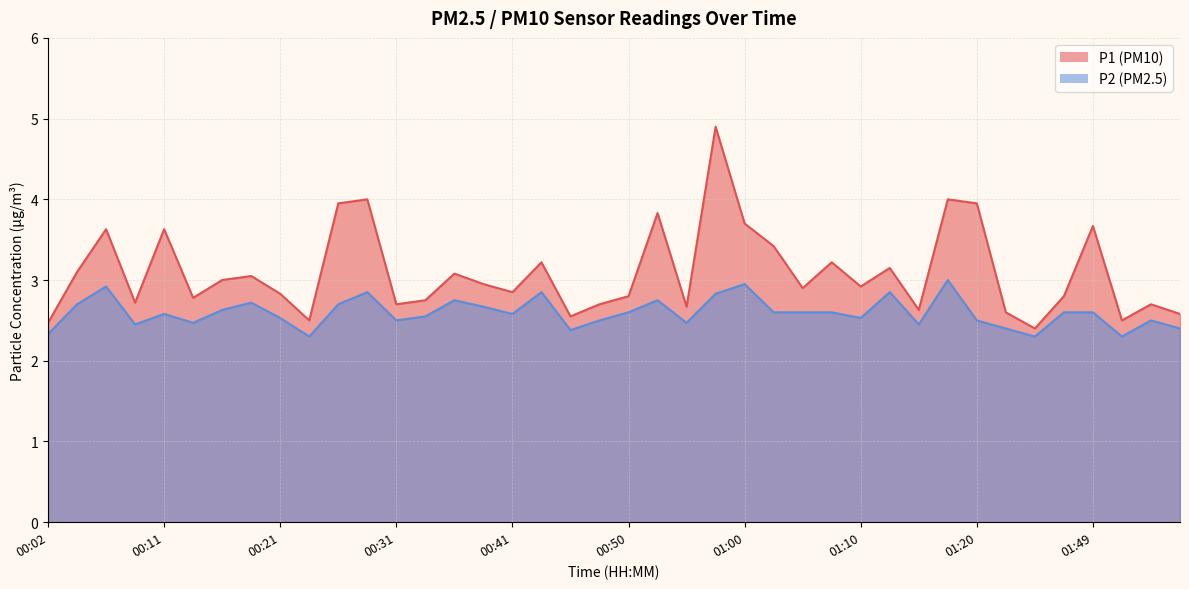

Rank the categories by P2 value from highest to lowest.

01:17, 01:00, 00:07, 00:28, 00:43, 01:12, 00:58, 00:36, 00:53, 00:19, 00:04, 00:26, 00:38, 00:16, 00:50, 01:03, 01:05, 01:07, 01:47, 01:49, 00:11, 00:41, 00:33, 00:21, 01:10, 00:31, 00:48, 01:20, 01:57, 00:14, 00:55, 00:09, 01:15, 01:32, 01:59, 00:45, 00:02, 00:24, 01:38, 01:54